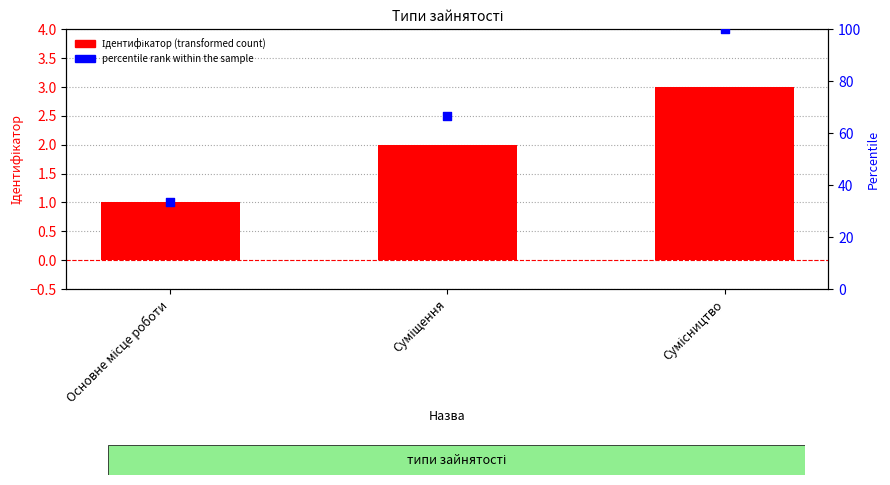

At how many categories does at least one series exceed 50?

2